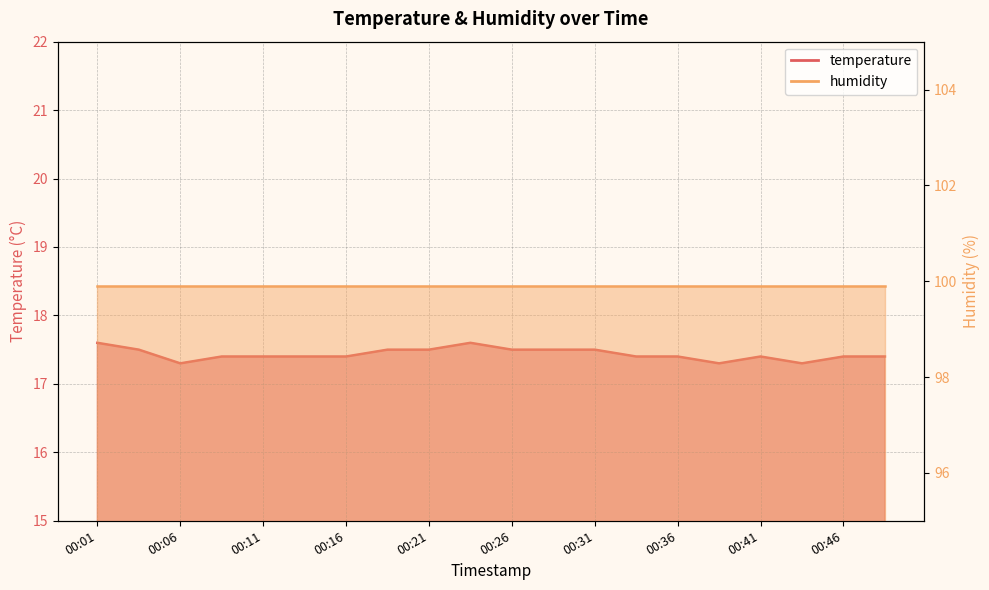

What is the minimum value shown in the chart?

17.3